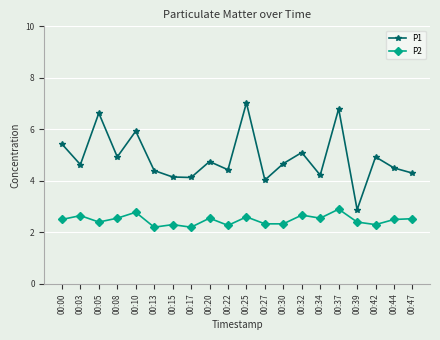

What is the sum of the P2 values at 00:17 and 00:47?

4.7